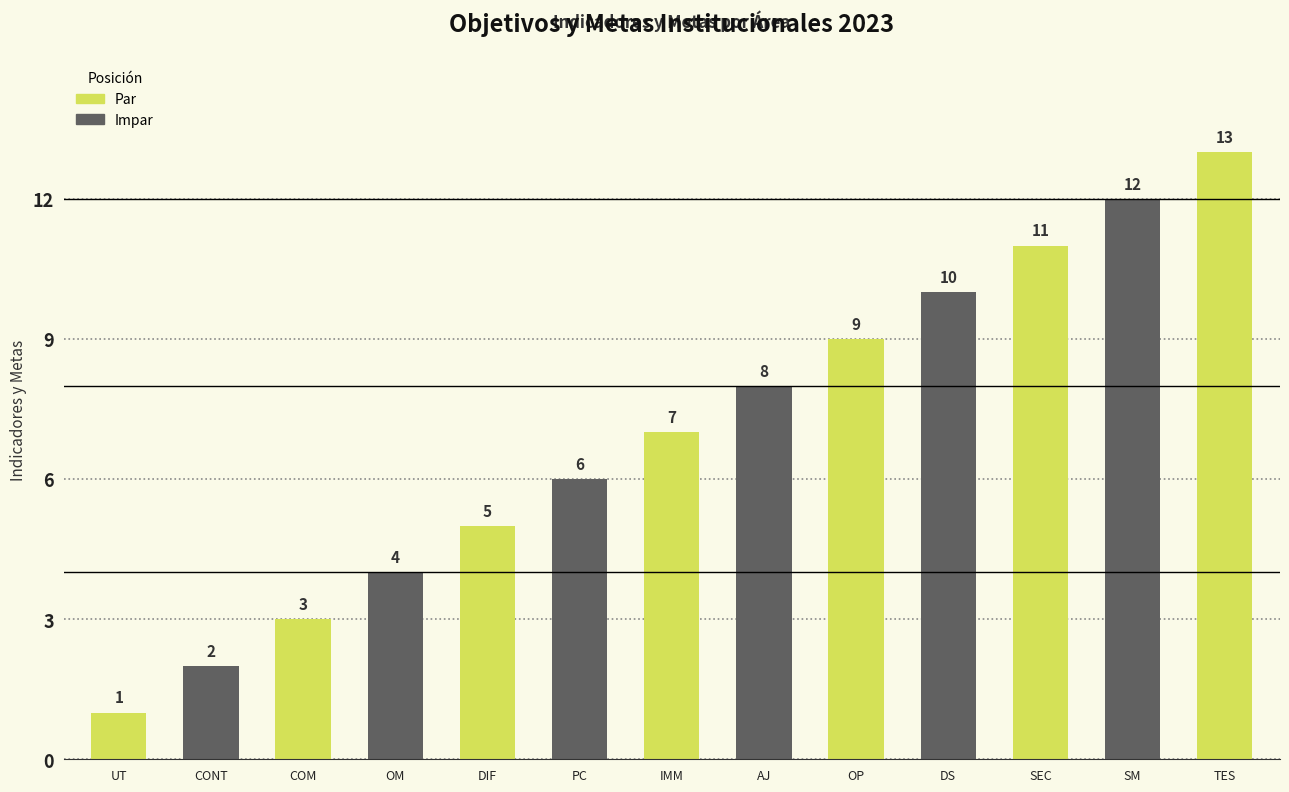

List the labels in order of value, smallest first.

UT, CONT, COM, OM, DIF, PC, IMM, AJ, OP, DS, SEC, SM, TES